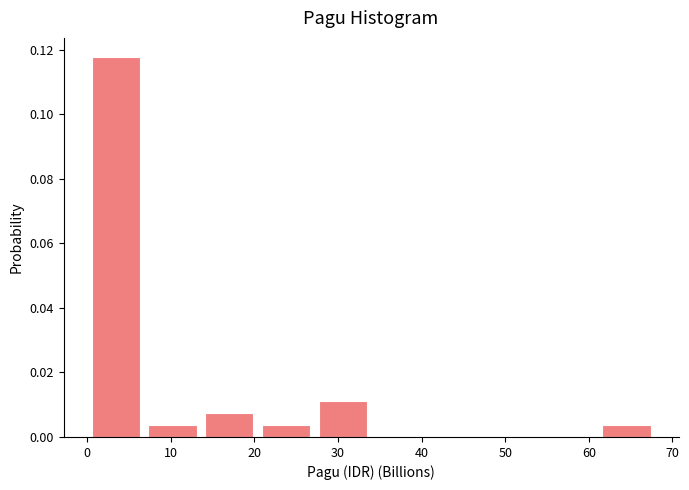

How tall is the bar that spans 20 to 27 on the x-axis? Neither the bar edges nor the heights are printed on the chart, so give them approximately, as read against the axes.

0.004